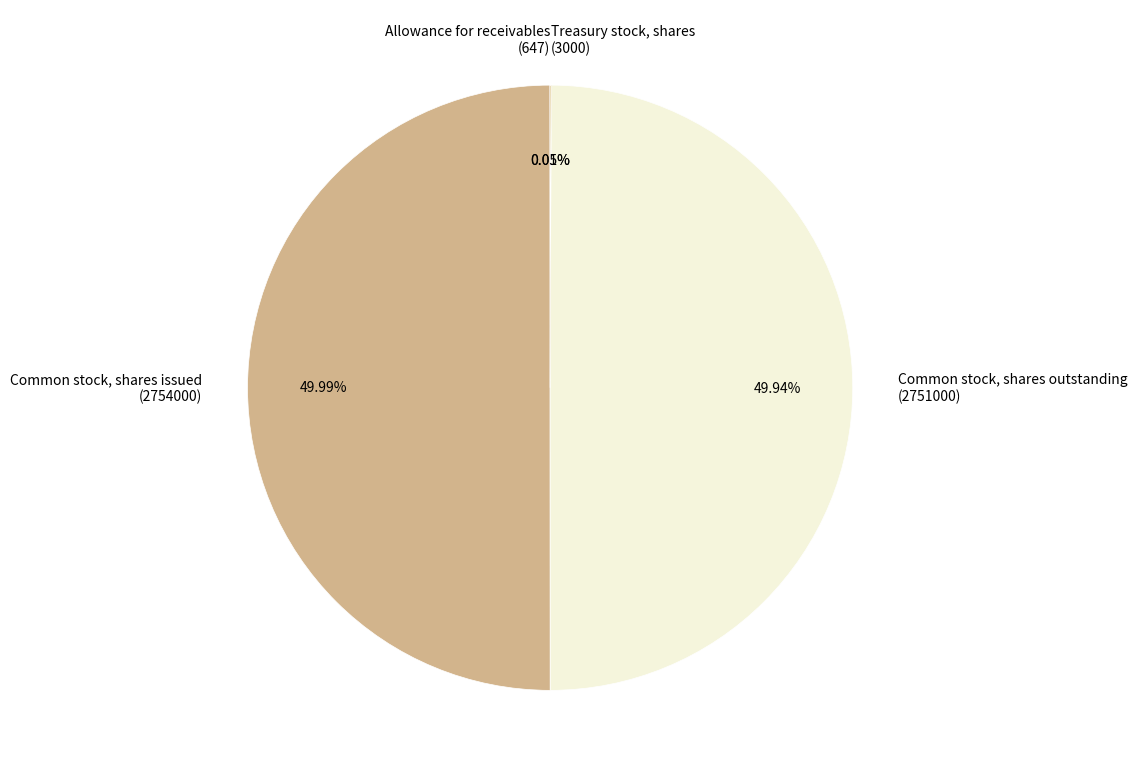

Which category has the smallest portion of the pie?

Allowance for receivables